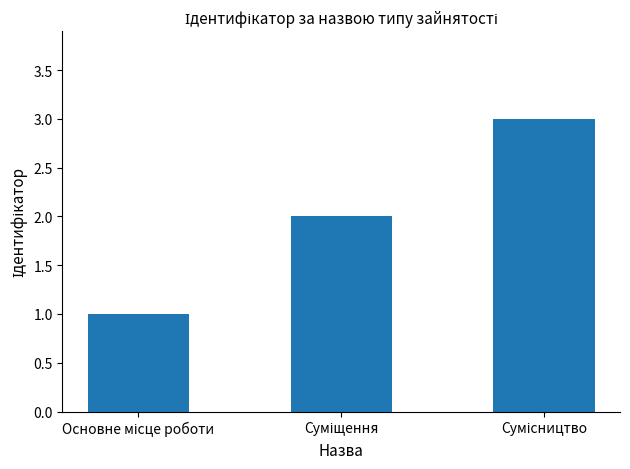

How many data points does each series have?

3